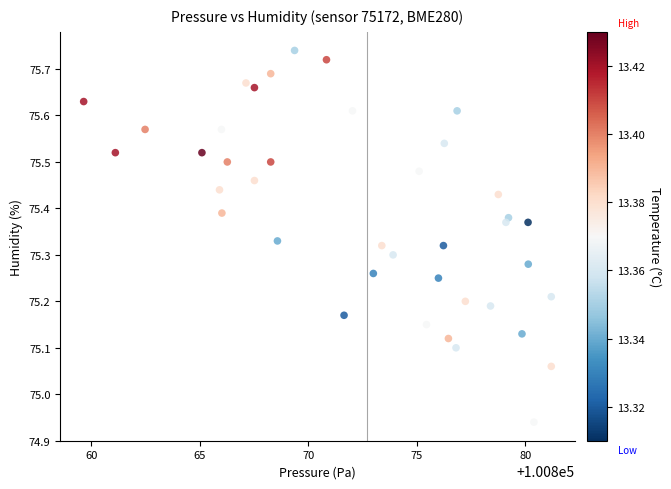

What is the range of X values (max minus min)?

21.6